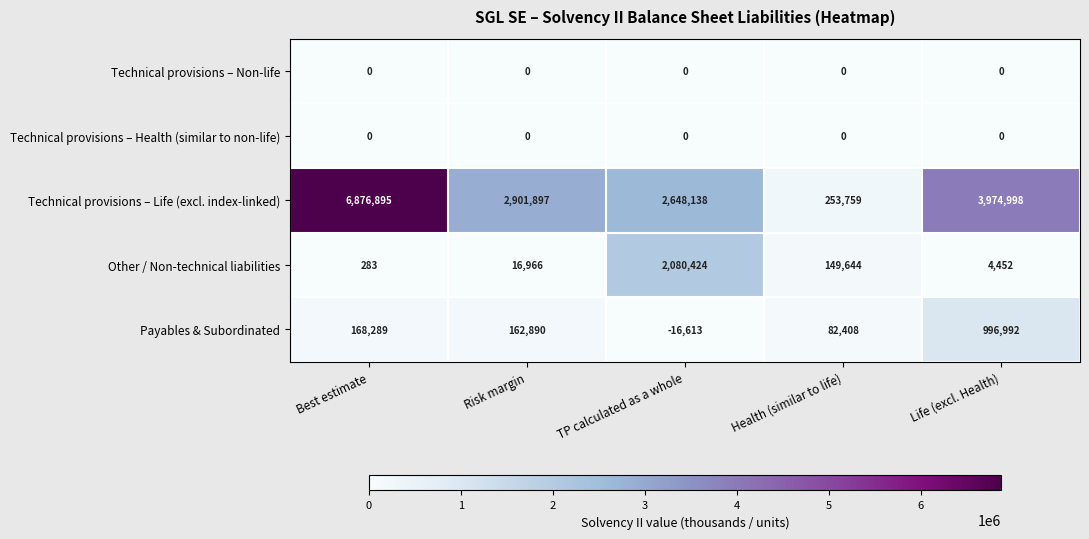

Reading left to right, transcribe all the data shown in this chart.

Technical provisions – Non-life: 0	0	0	0	0
Technical provisions – Health (similar to non-life): 0	0	0	0	0
Technical provisions – Life (excl. index-linked): 6876895	2901897	2648138	253759	3974998
Other / Non-technical liabilities: 283	16966	2080424	149644	4452
Payables & Subordinated: 168289	162890	-16613	82408	996992